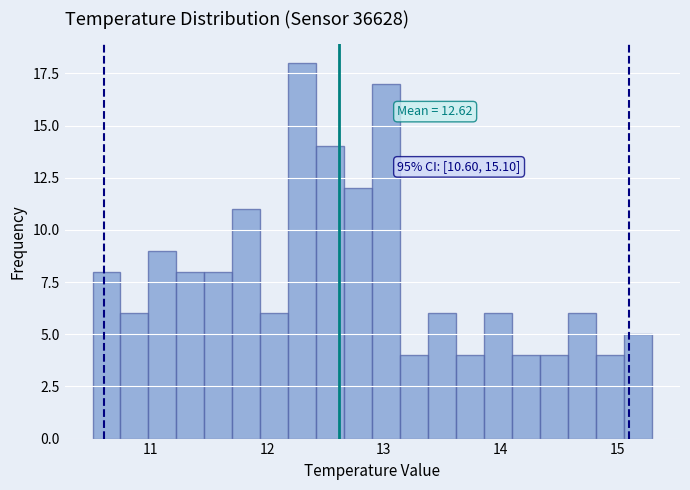

Around what value on the x-axis is the tallest bar? Give the approximate position of its centre, as read against the axis.

12.3